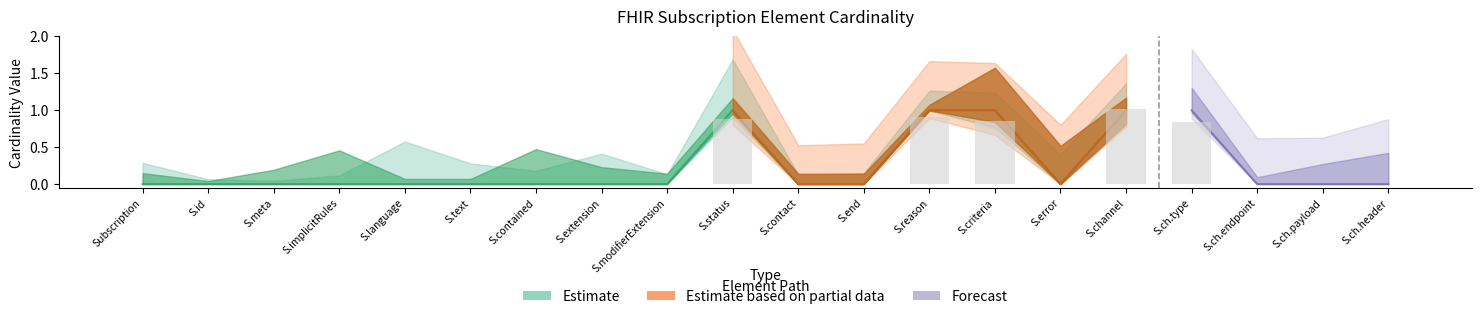

How many values exceed 0?

5